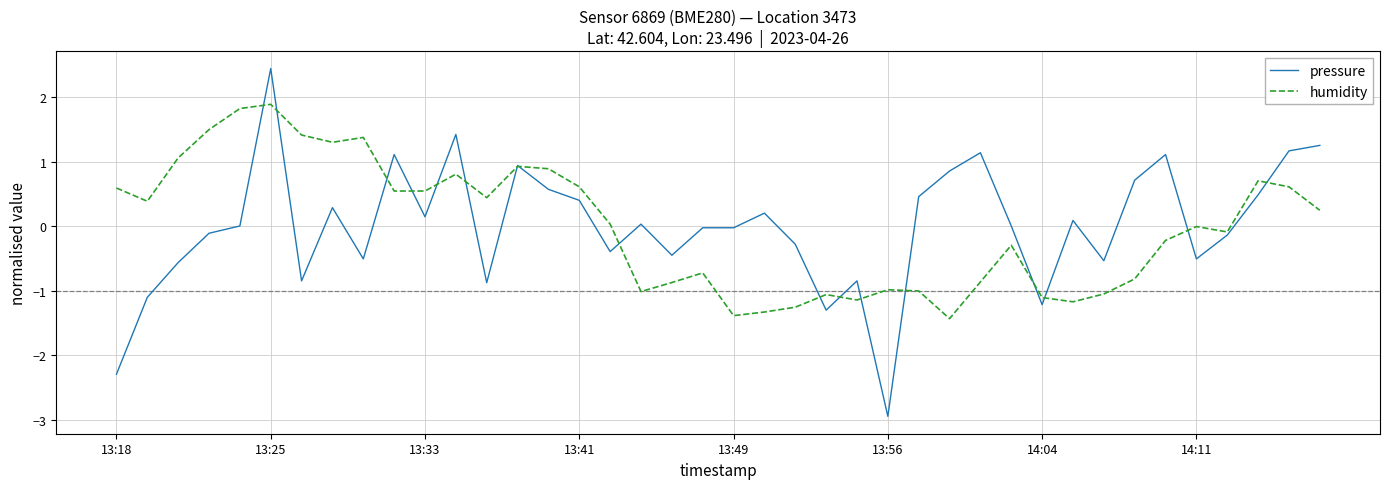

List the series in order of their peak value, lowest first.

humidity, pressure